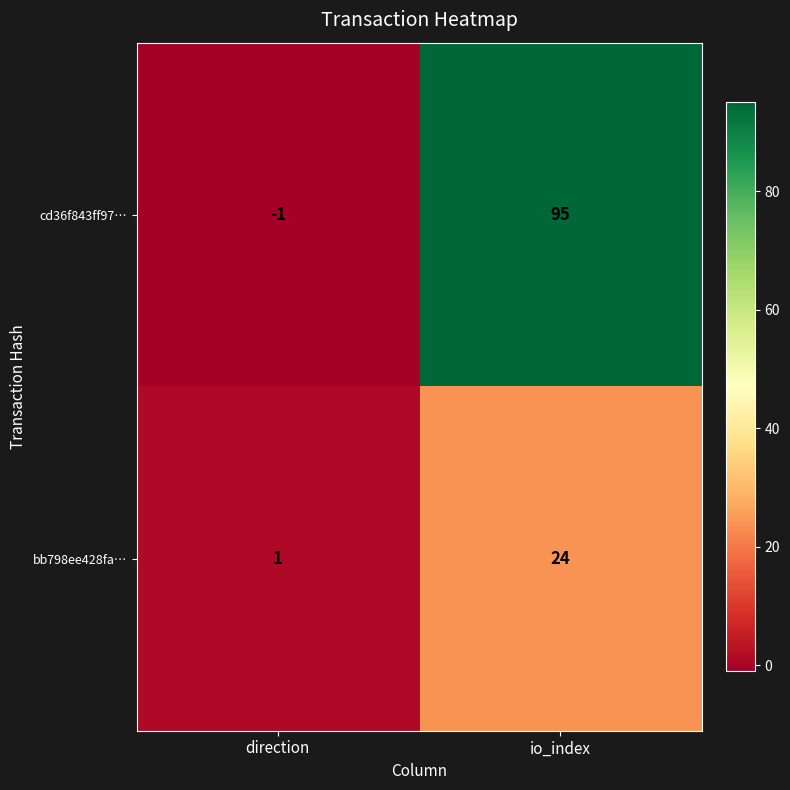

What is the spread (max minus min) of values at direction?

2